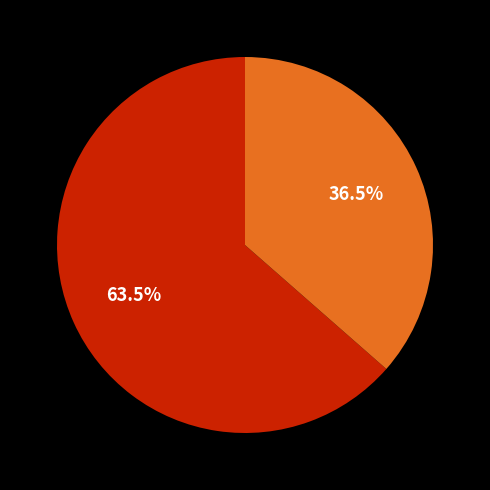

Is there any slice that represents more than half of the pie?

Yes